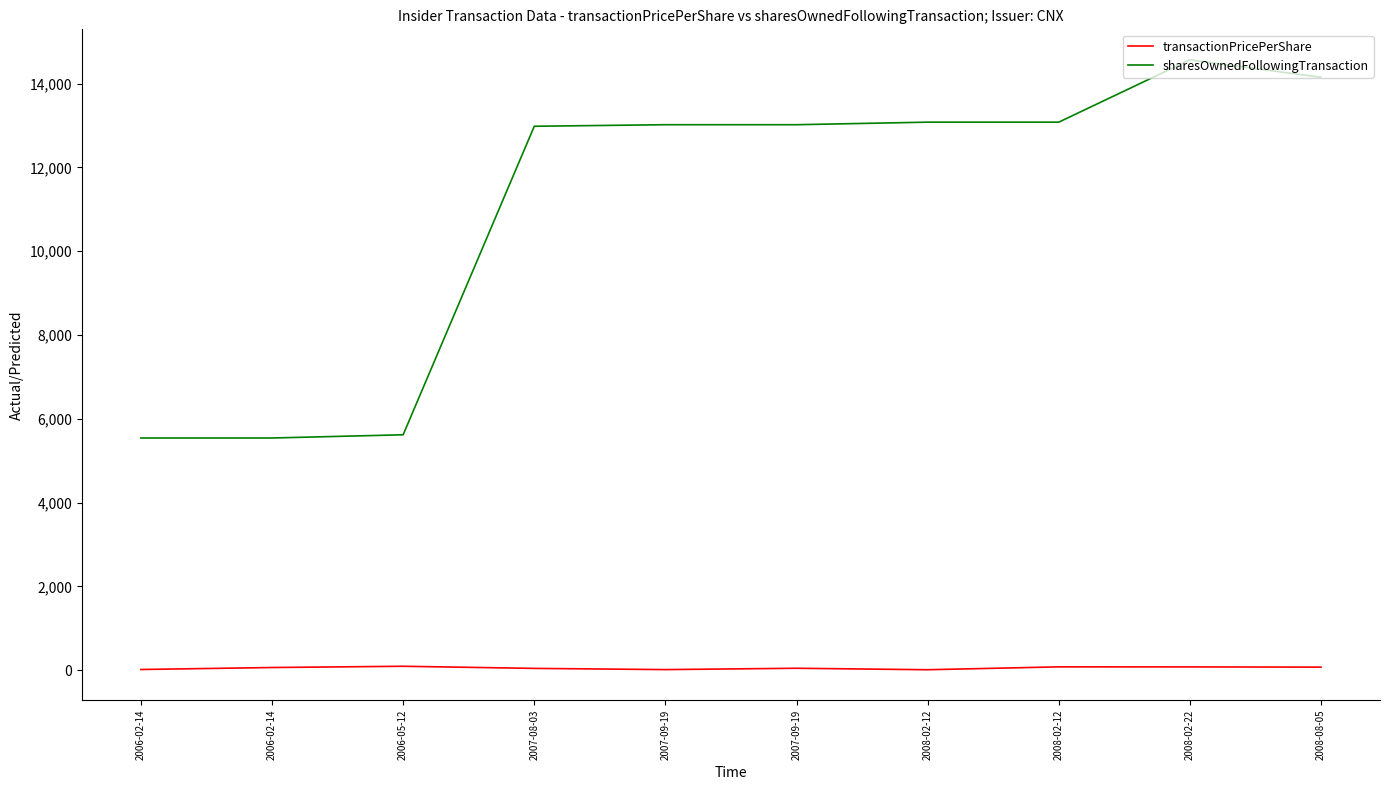

Is this an area chart (filled region under the line)?

No